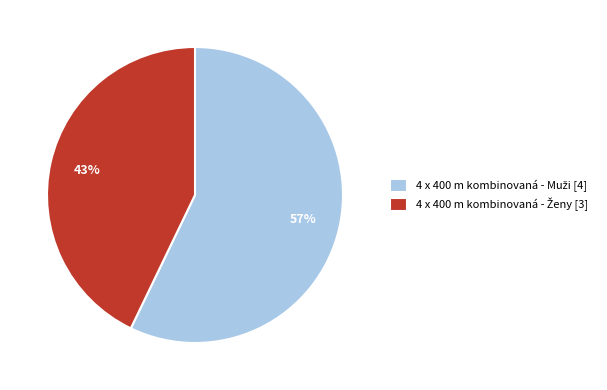

To the nearest percent, what is the difference between the largest and smallest slice percentages?

14%